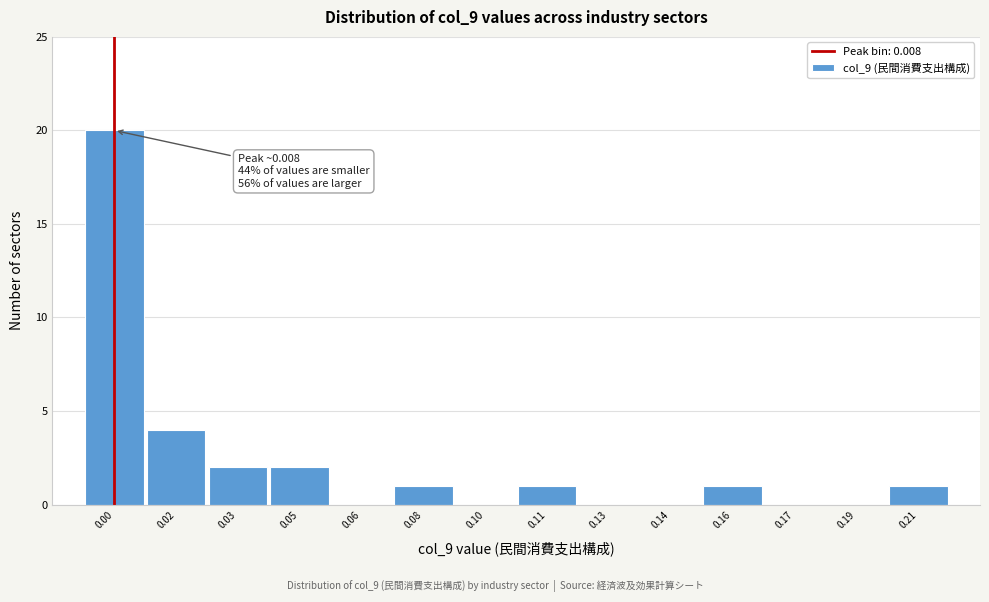

Reading right to left, what are all the values shown in this chart?

0.21=1	0.19=0	0.17=0	0.16=1	0.14=0	0.13=0	0.11=1	0.10=0	0.08=1	0.06=0	0.05=2	0.03=2	0.02=4	0.00=20